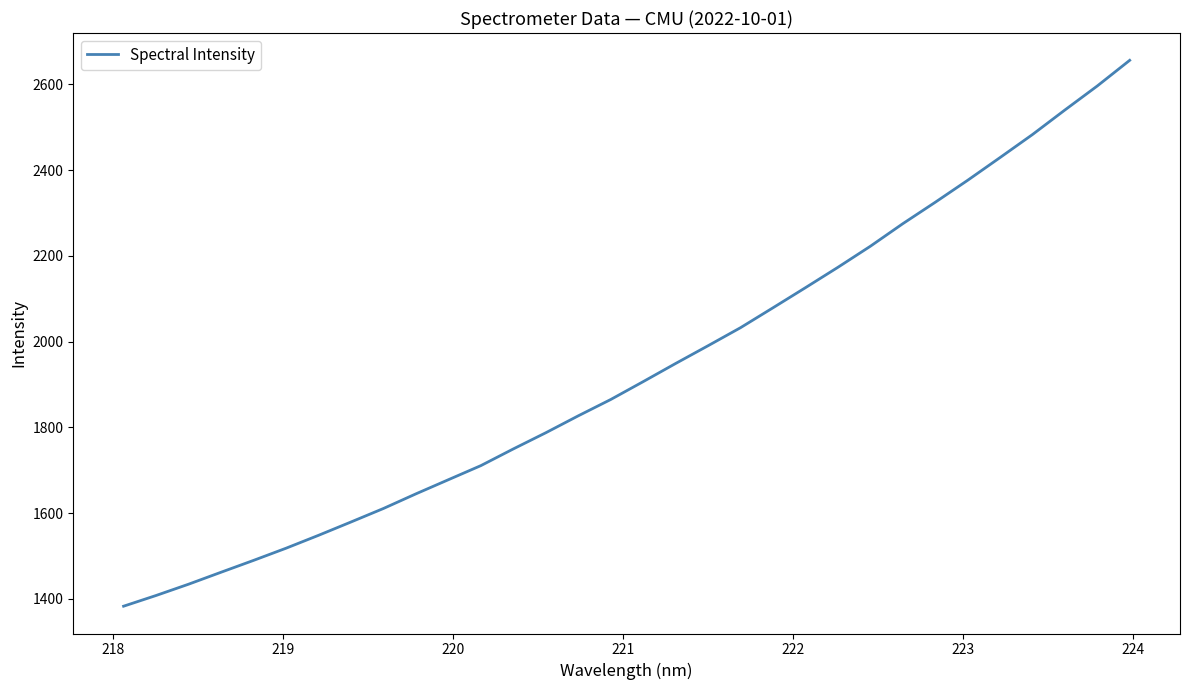

What is the maximum value shown in the chart?

2656.2